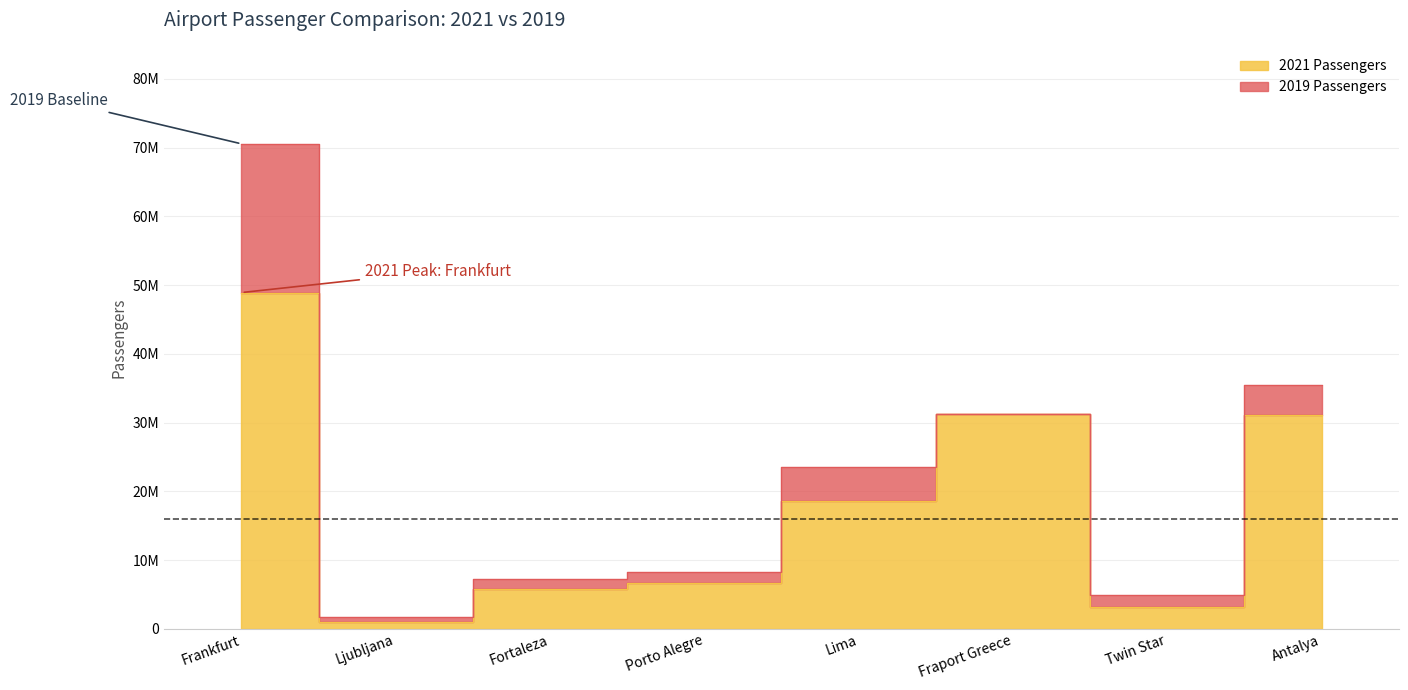

How many lines are shown in the chart?

2